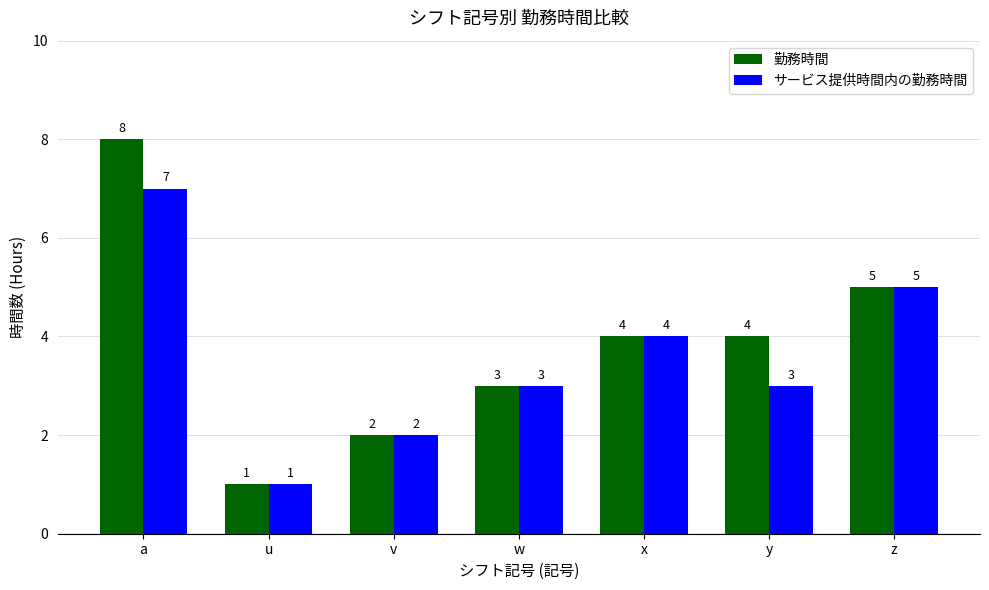

Reading left to right, extract all data points from this chart.

勤務時間: 8	1	2	3	4	4	5
サービス提供時間内の勤務時間: 7	1	2	3	4	3	5